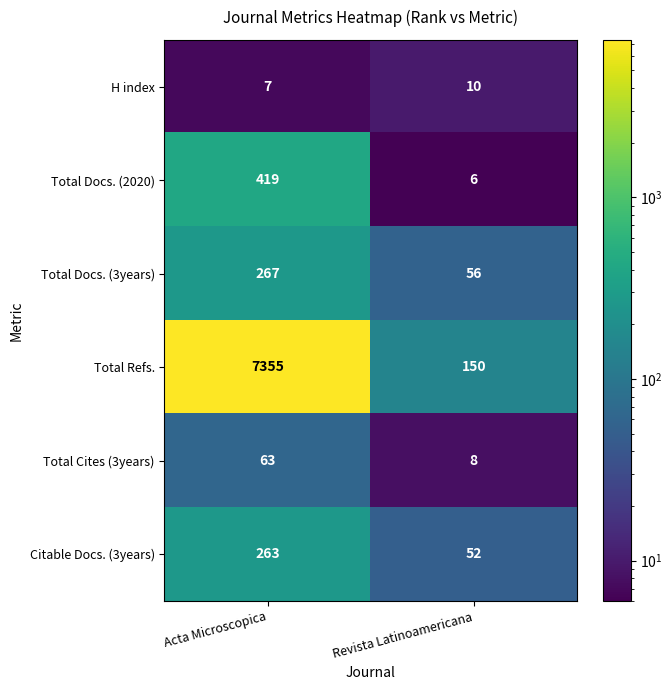

What is the maximum value for Total Docs. (2020)?

419